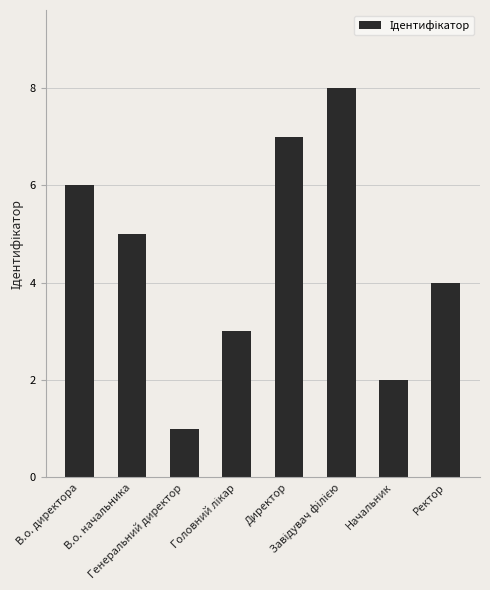

How many bars are there in total?

8